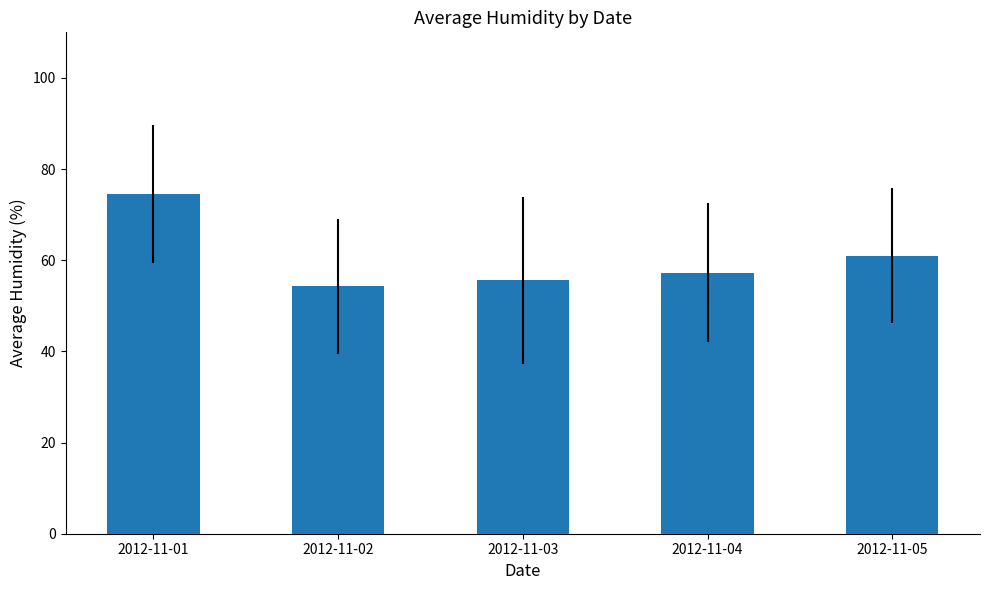

What is the value of the 3rd bar from the left?

55.6